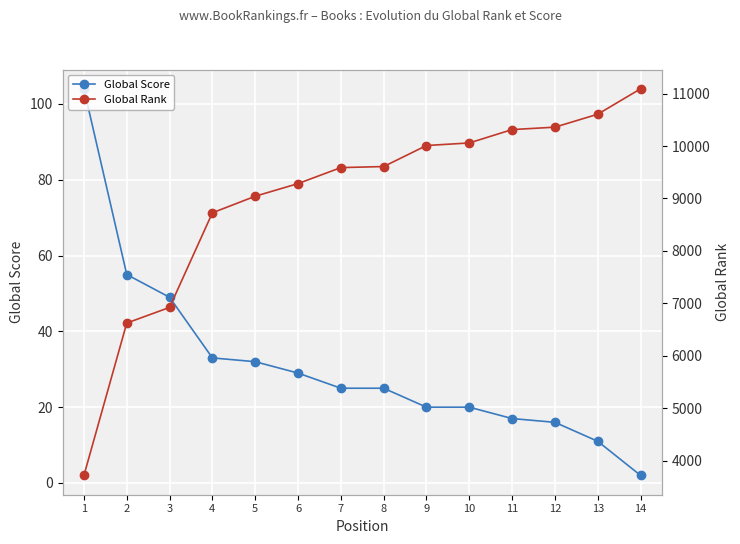

What are all the series names shown in the legend?

Global Score, Global Rank